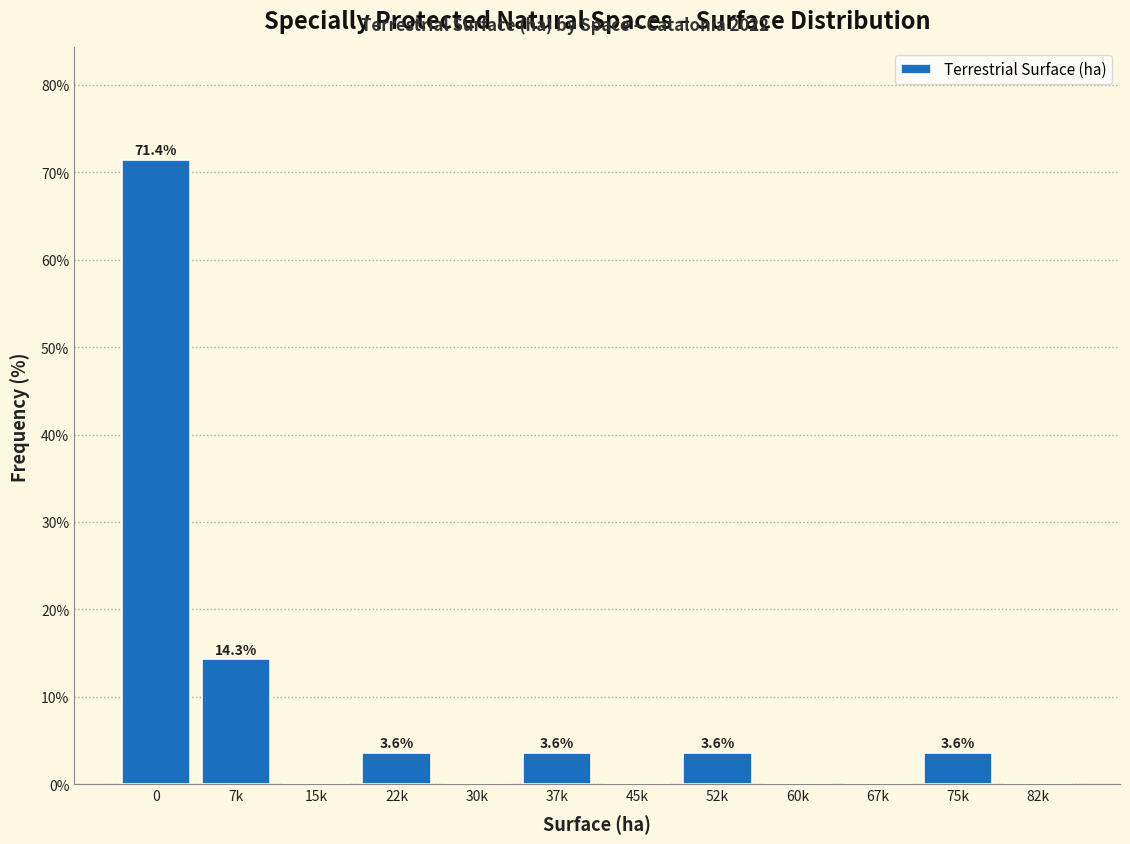

Reading left to right, list all the values displayed in this chart.

0=71.4	7k=14.3	15k=0.0	22k=3.6	30k=0.0	37k=3.6	45k=0.0	52k=3.6	60k=0.0	67k=0.0	75k=3.6	82k=0.0